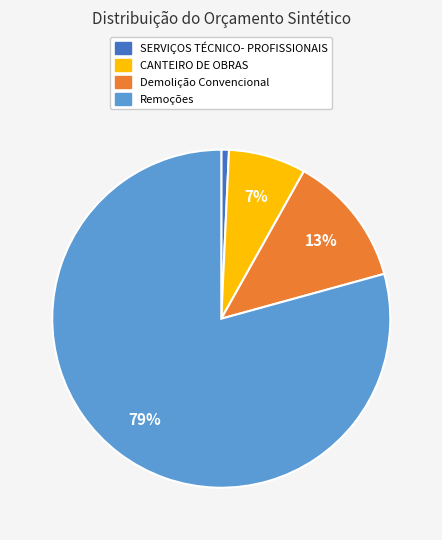

Is there any slice that represents more than half of the pie?

Yes